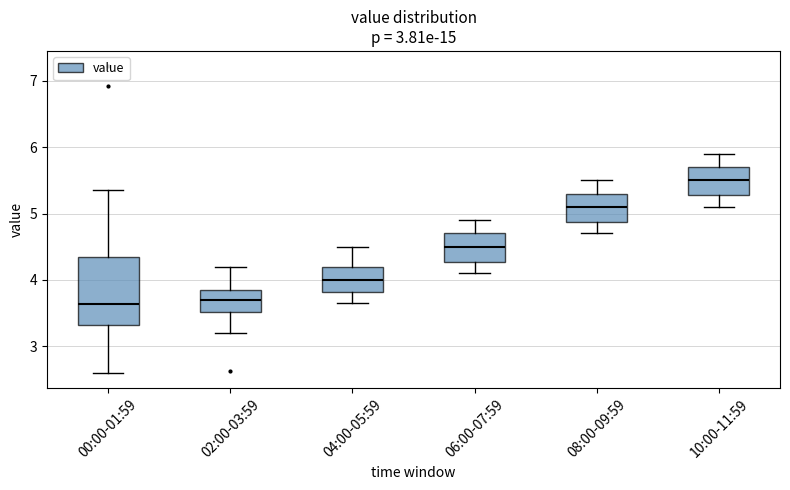

Reading left to right, transcribe this box plot: for each box, give where its median line is, the range the box spans, and where its two whiskers end, as read against the y-axis. The values are not printed on the chart, so give them approximately, as read against the axis.

00:00-01:59: median 3.6, box 3.3 to 4.4, whiskers 2.6 to 5.4
02:00-03:59: median 3.7, box 3.5 to 3.9, whiskers 3.2 to 4.2
04:00-05:59: median 4.0, box 3.8 to 4.2, whiskers 3.7 to 4.5
06:00-07:59: median 4.5, box 4.3 to 4.7, whiskers 4.1 to 4.9
08:00-09:59: median 5.1, box 4.9 to 5.3, whiskers 4.7 to 5.5
10:00-11:59: median 5.5, box 5.3 to 5.7, whiskers 5.1 to 5.9